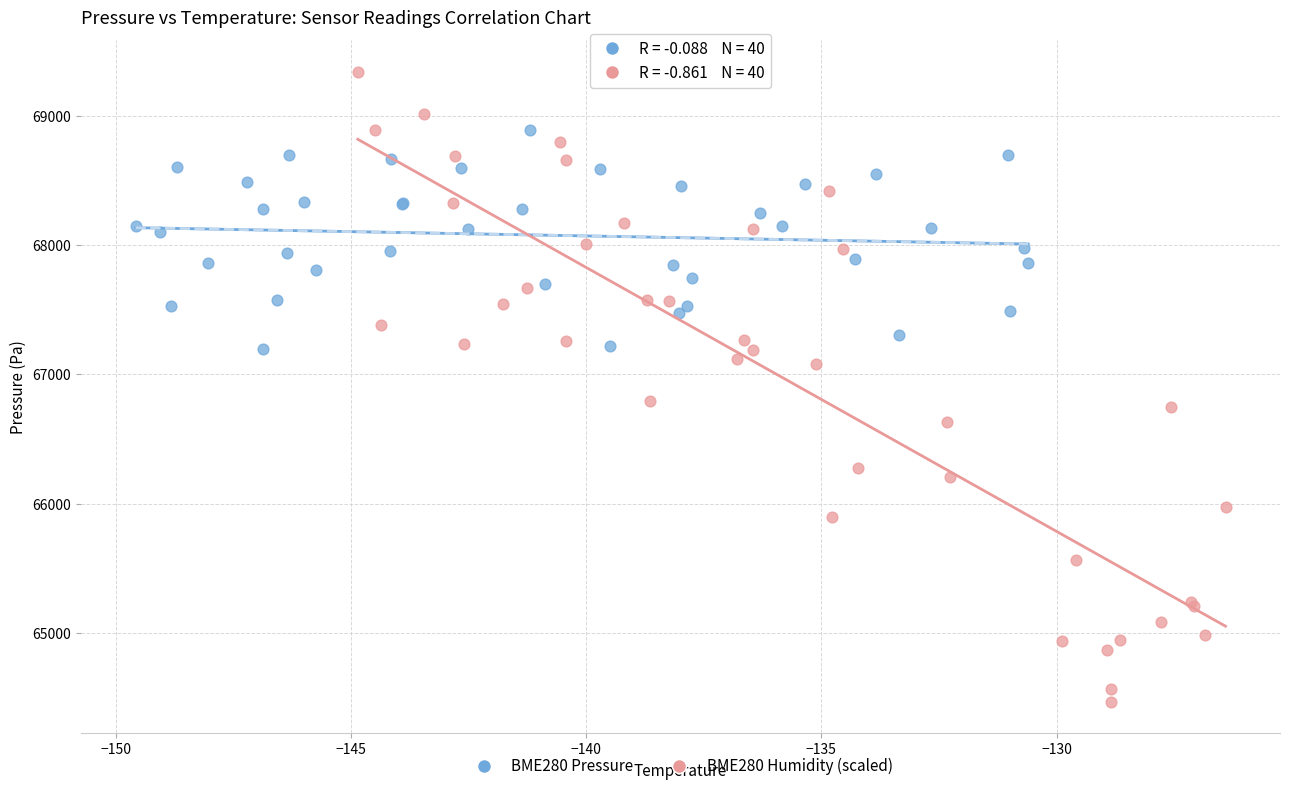

Which series contains the lowest Y value?

BME280 Humidity (scaled)